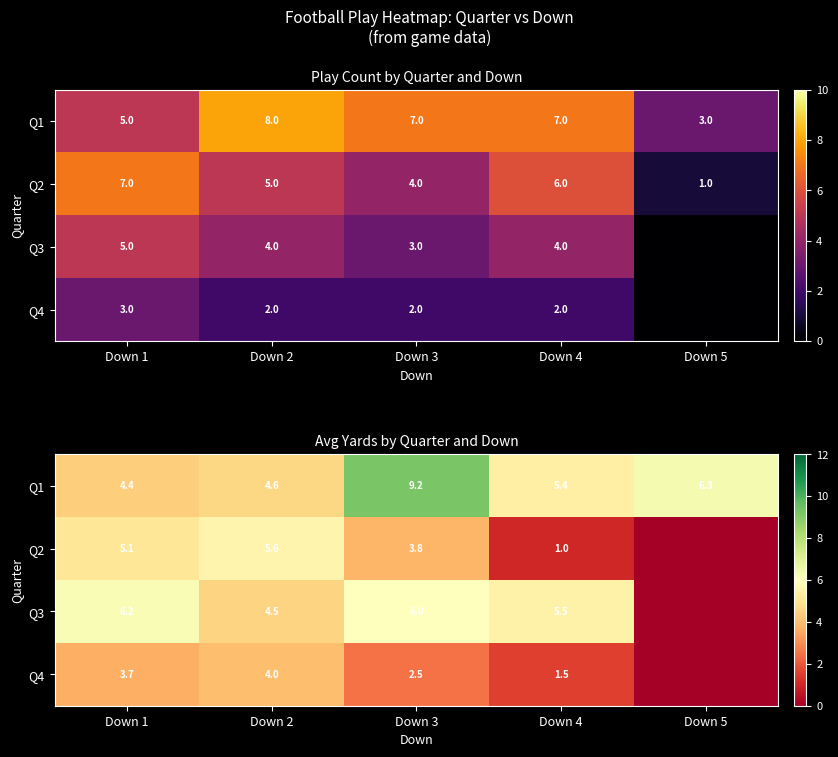

Rank the series at Down 2 from lowest to highest value.

Q4, Q3, Q1, Q2